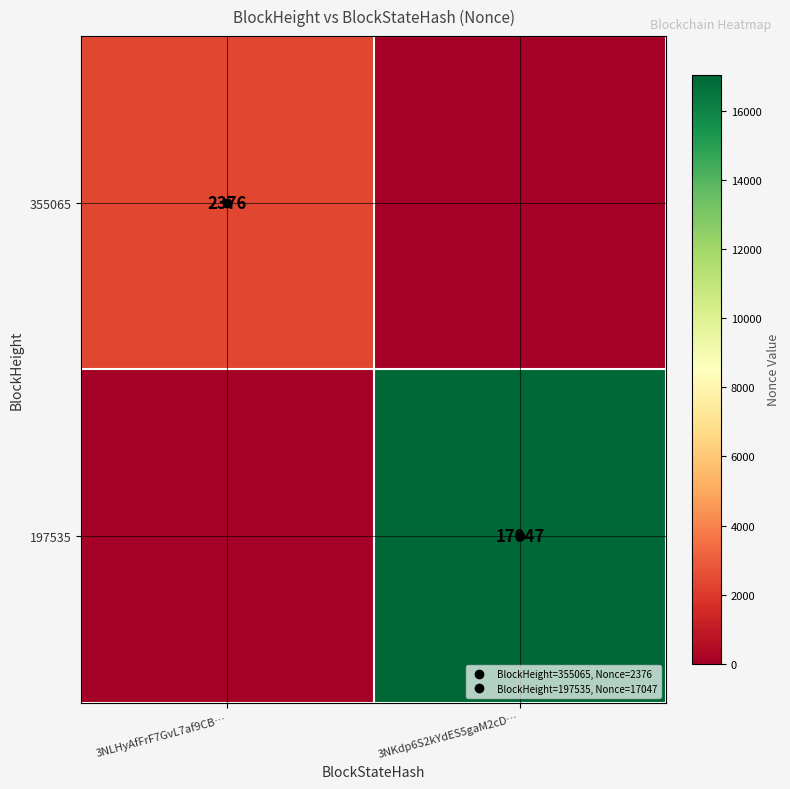

Between 3NKdp6S2kYdES5gaM2cD… and 3NLHyAfFrF7GvL7af9CB…, which is larger?

3NLHyAfFrF7GvL7af9CB…